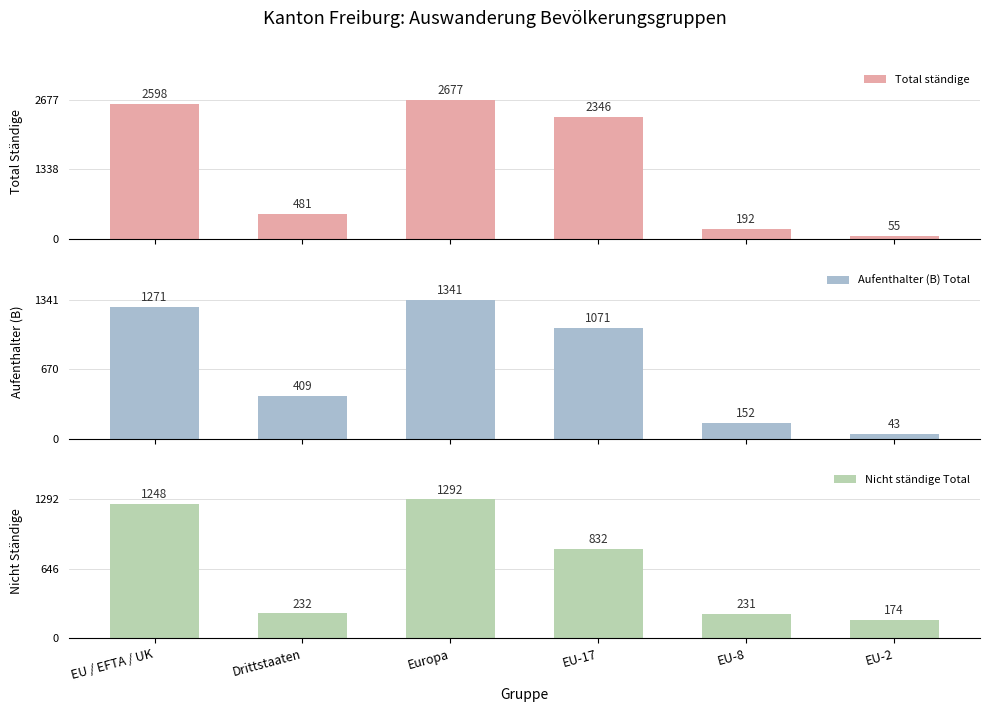

Which series has the widest spread of values?

Total ständige